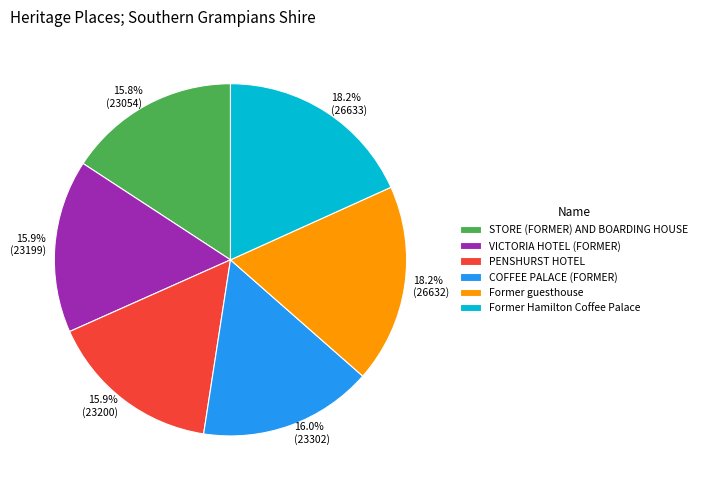

Between COFFEE PALACE (FORMER) and Former Hamilton Coffee Palace, which is larger?

Former Hamilton Coffee Palace